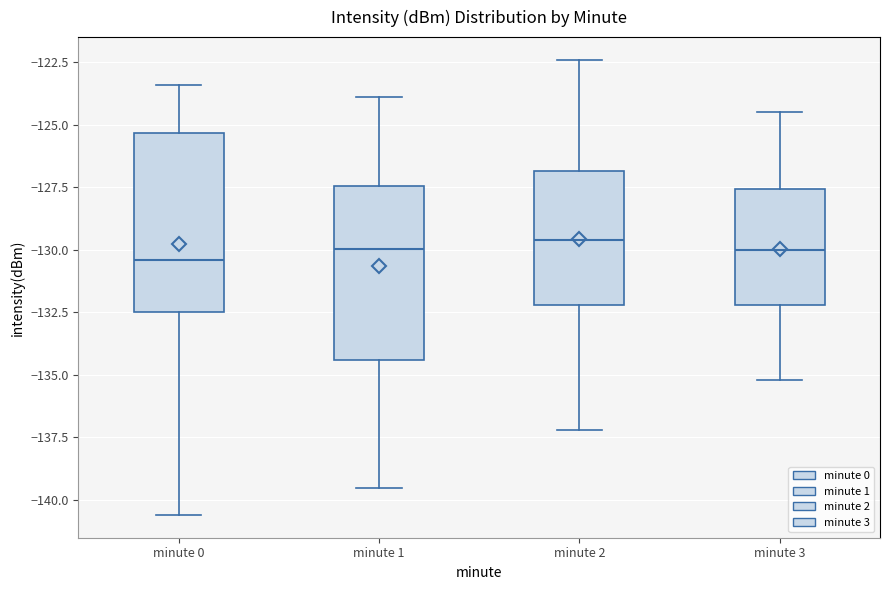

Reading left to right, transcribe this box plot: for each box, give where its median line is, the range the box spans, and where its two whiskers end, as read against the y-axis. The values are not printed on the chart, so give them approximately, as read against the axis.

minute 0: median -130.5, box -132.5 to -125.5, whiskers -140.5 to -123.5
minute 1: median -130.0, box -134.5 to -127.5, whiskers -139.5 to -124.0
minute 2: median -129.5, box -132.0 to -127.0, whiskers -137.0 to -122.5
minute 3: median -130.0, box -132.0 to -127.5, whiskers -135.0 to -124.5